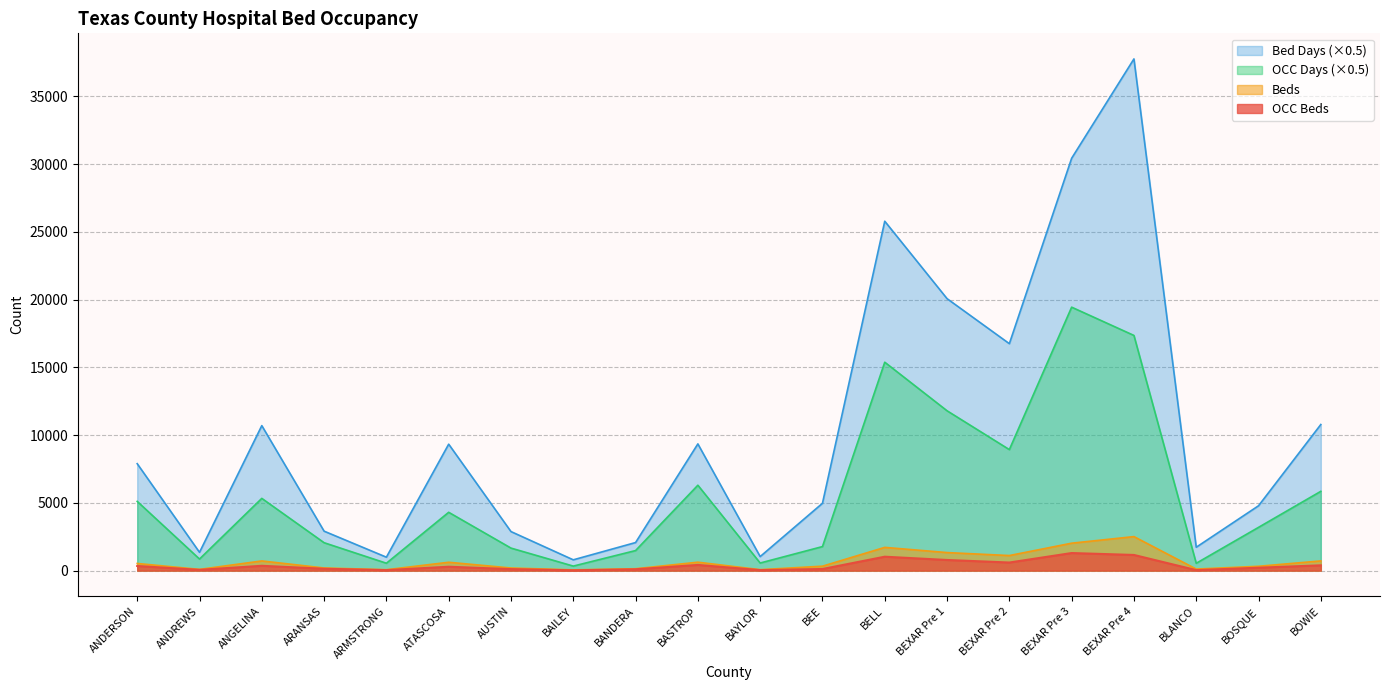

Rank the categories by OCC Days value from lowest to highest.

BAILEY, BLANCO, ARMSTRONG, BAYLOR, ANDREWS, BANDERA, AUSTIN, BEE, ARANSAS, BOSQUE, ATASCOSA, ANDERSON, ANGELINA, BOWIE, BASTROP, BEXAR Pre 2, BEXAR Pre 1, BELL, BEXAR Pre 4, BEXAR Pre 3